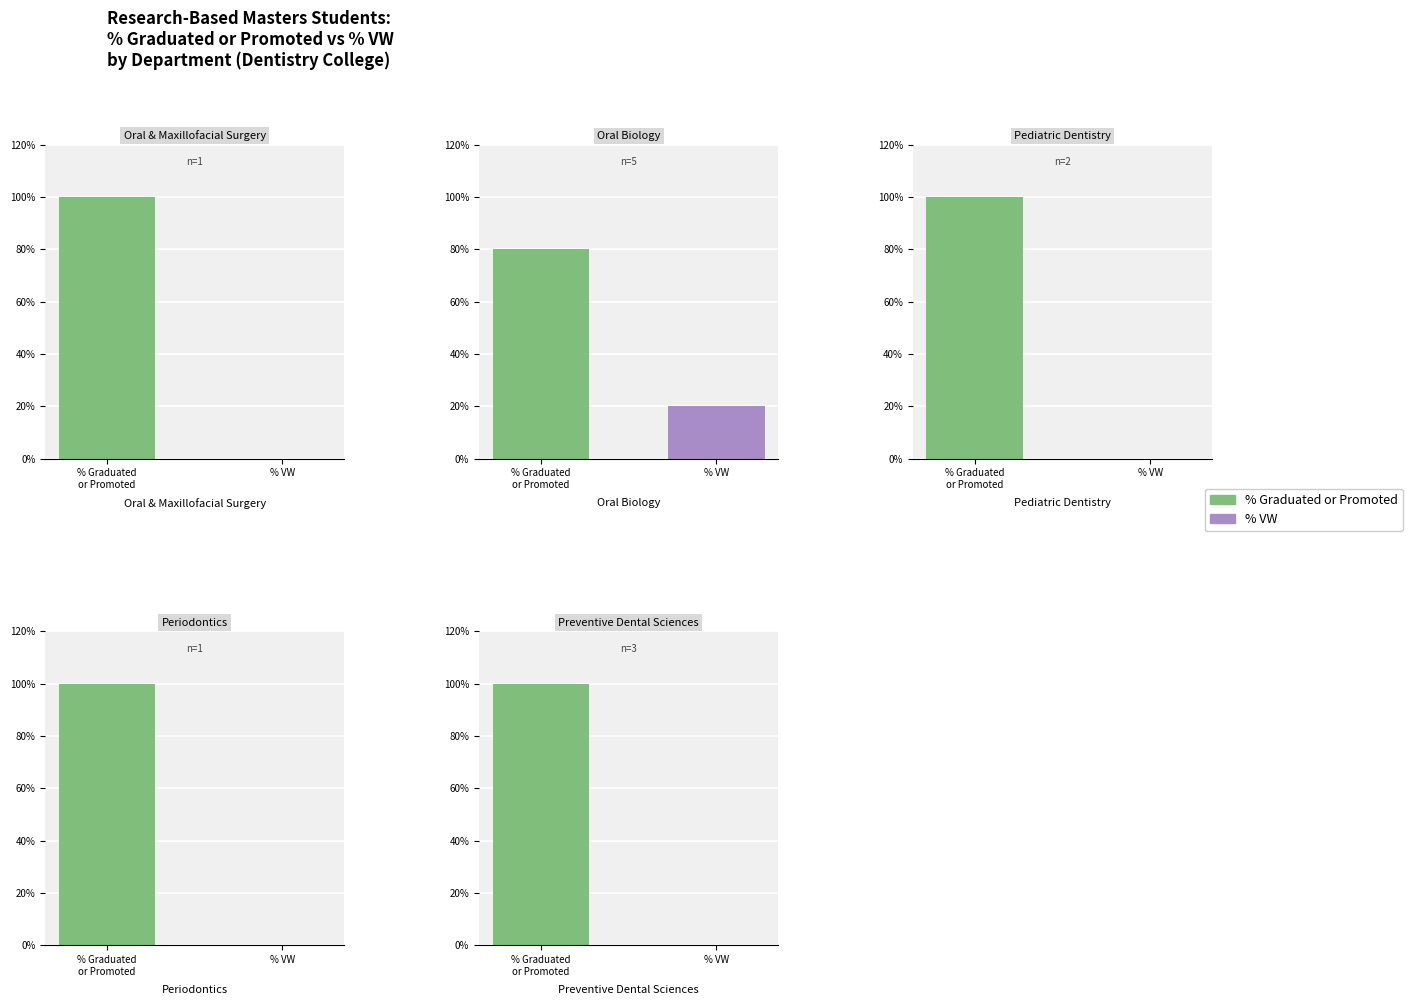

Rank the series by their average value, from lowest to highest.

% VW, % Graduated or Promoted